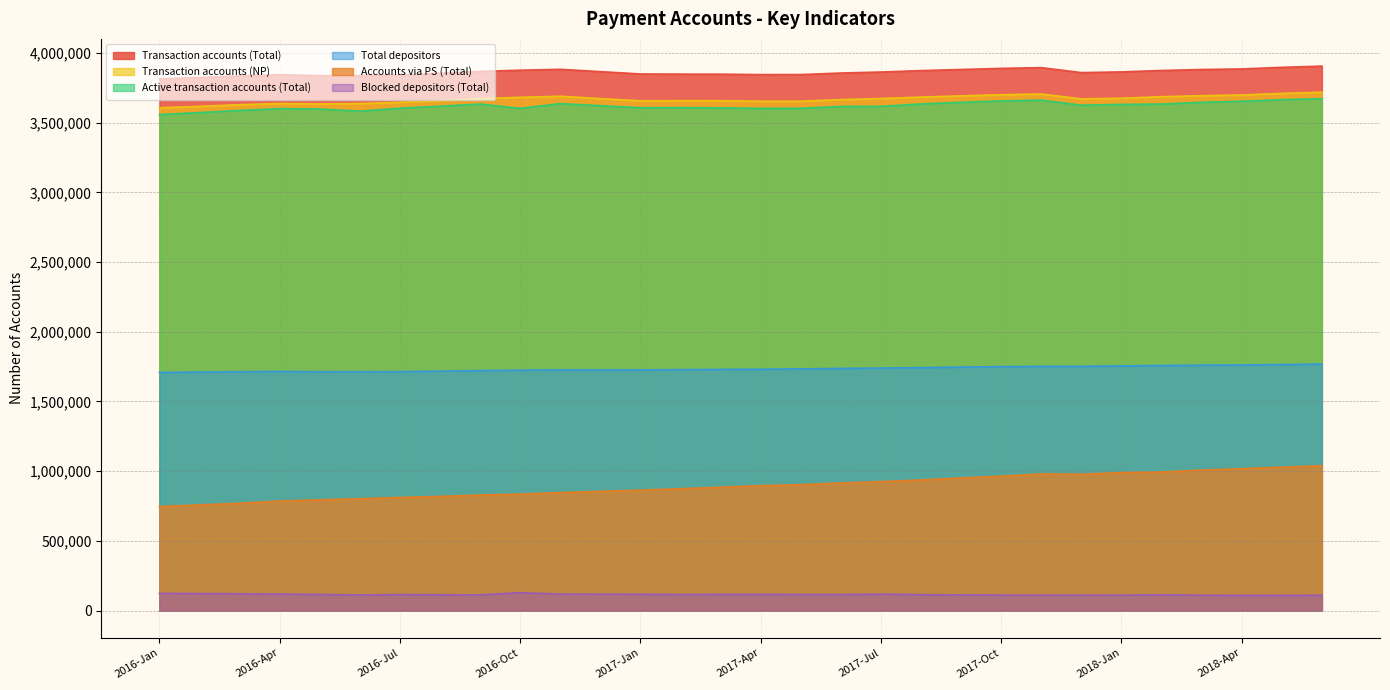

Reading right to left, list all the values displayed in this chart.

Transaction accounts (Total): 2018-Jun=3905114	2018-May=3896397	2018-Apr=3884992	2018-Mar=3880822	2018-Feb=3873882	2018-Jan=3863566	2017-Dec=3858644	2017-Nov=3894220	2017-Oct=3888938	2017-Sep=3881034	2017-Aug=3872867	2017-Jul=3862773	2017-Jun=3855580	2017-May=3844572	2017-Apr=3844303	2017-Mar=3847350	2017-Feb=3847761	2017-Jan=3848904	2016-Dec=3865479	2016-Nov=3882165	2016-Oct=3875855	2016-Sep=3867228	2016-Aug=3853912	2016-Jul=3842540	2016-Jun=3836959	2016-May=3836405	2016-Apr=3843500	2016-Mar=3834978	2016-Feb=3823708	2016-Jan=3813353
Accounts via PS (Total): 2018-Jun=1038666	2018-May=1028555	2018-Apr=1017711	2018-Mar=1007980	2018-Feb=993558	2018-Jan=989667	2017-Dec=978227	2017-Nov=980390	2017-Oct=964628	2017-Sep=951454	2017-Aug=936875	2017-Jul=924972	2017-Jun=915041	2017-May=903296	2017-Apr=895736	2017-Mar=884663	2017-Feb=873942	2017-Jan=863667	2016-Dec=855339	2016-Nov=846184	2016-Oct=835383	2016-Sep=828785	2016-Aug=819152	2016-Jul=811280	2016-Jun=802509	2016-May=794357	2016-Apr=785775	2016-Mar=769688	2016-Feb=758212	2016-Jan=746035
Transaction accounts (NP): 2018-Jun=3717802	2018-May=3709411	2018-Apr=3698094	2018-Mar=3692959	2018-Feb=3685927	2018-Jan=3674769	2017-Dec=3670026	2017-Nov=3705206	2017-Oct=3699946	2017-Sep=3691792	2017-Aug=3682839	2017-Jul=3672825	2017-Jun=3664714	2017-May=3653709	2017-Apr=3653458	2017-Mar=3656838	2017-Feb=3657097	2017-Jan=3656316	2016-Dec=3672384	2016-Nov=3689040	2016-Oct=3681492	2016-Sep=3671946	2016-Aug=3657101	2016-Jul=3645411	2016-Jun=3636764	2016-May=3633766	2016-Apr=3636898	2016-Mar=3628327	2016-Feb=3616607	2016-Jan=3606465
Active transaction accounts (Total): 2018-Jun=3671702	2018-May=3664069	2018-Apr=3653413	2018-Mar=3645610	2018-Feb=3632870	2018-Jan=3630549	2017-Dec=3624713	2017-Nov=3661126	2017-Oct=3655455	2017-Sep=3645405	2017-Aug=3633794	2017-Jul=3616565	2017-Jun=3615814	2017-May=3602421	2017-Apr=3601985	2017-Mar=3605704	2017-Feb=3607413	2017-Jan=3606515	2016-Dec=3621430	2016-Nov=3636068	2016-Oct=3601983	2016-Sep=3633102	2016-Aug=3617622	2016-Jul=3603332	2016-Jun=3581922	2016-May=3597168	2016-Apr=3600761	2016-Mar=3587189	2016-Feb=3571744	2016-Jan=3557726
Total depositors: 2018-Jun=1767897	2018-May=1764801	2018-Apr=1761487	2018-Mar=1760150	2018-Feb=1757629	2018-Jan=1755019	2017-Dec=1751857	2017-Nov=1751188	2017-Oct=1749729	2017-Sep=1746195	2017-Aug=1742842	2017-Jul=1739594	2017-Jun=1737093	2017-May=1733546	2017-Apr=1731194	2017-Mar=1729983	2017-Feb=1727963	2017-Jan=1726415	2016-Dec=1725891	2016-Nov=1726390	2016-Oct=1724204	2016-Sep=1721325	2016-Aug=1717395	2016-Jul=1713591	2016-Jun=1712856	2016-May=1713140	2016-Apr=1715045	2016-Mar=1713305	2016-Feb=1710611	2016-Jan=1708004
Blocked depositors (Total): 2018-Jun=109815	2018-May=108958	2018-Apr=108787	2018-Mar=110205	2018-Feb=113531	2018-Jan=110420	2017-Dec=110727	2017-Nov=110599	2017-Oct=111258	2017-Sep=112491	2017-Aug=114396	2017-Jul=117706	2017-Jun=115132	2017-May=115478	2017-Apr=116088	2017-Mar=115925	2017-Feb=115414	2017-Jan=117141	2016-Dec=117602	2016-Nov=118274	2016-Oct=128504	2016-Sep=112612	2016-Aug=113920	2016-Jul=114894	2016-Jun=112453	2016-May=115578	2016-Apr=118420	2016-Mar=120529	2016-Feb=122498	2016-Jan=123136